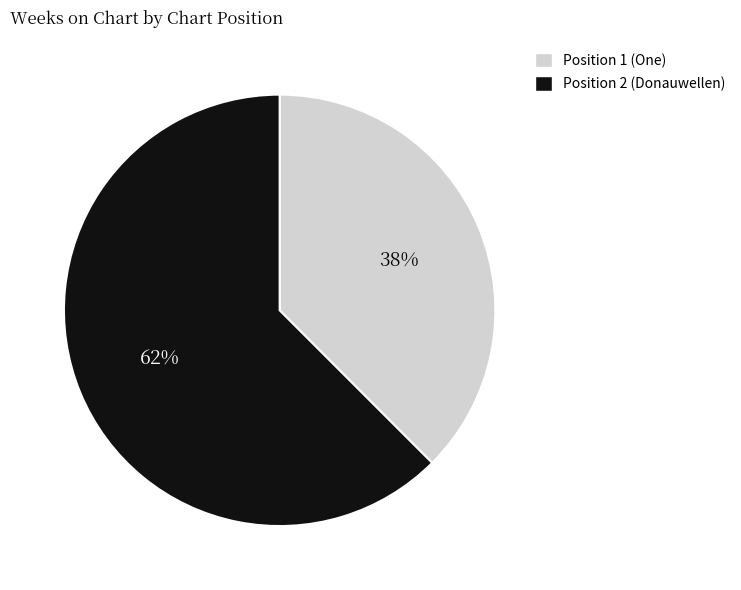

What is the smallest slice in the pie chart?

Position 1 (One)